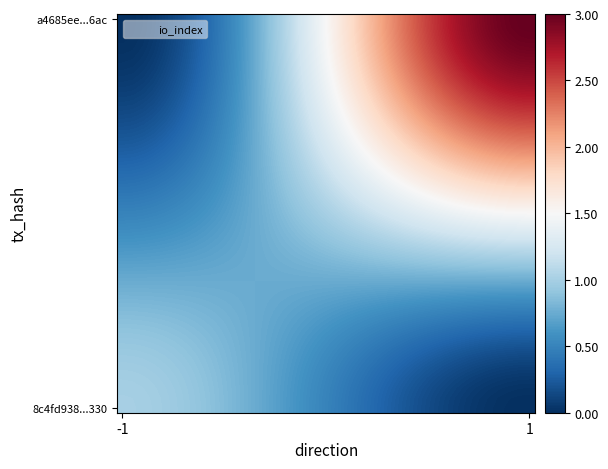

Count the number of data series in this chart.

40